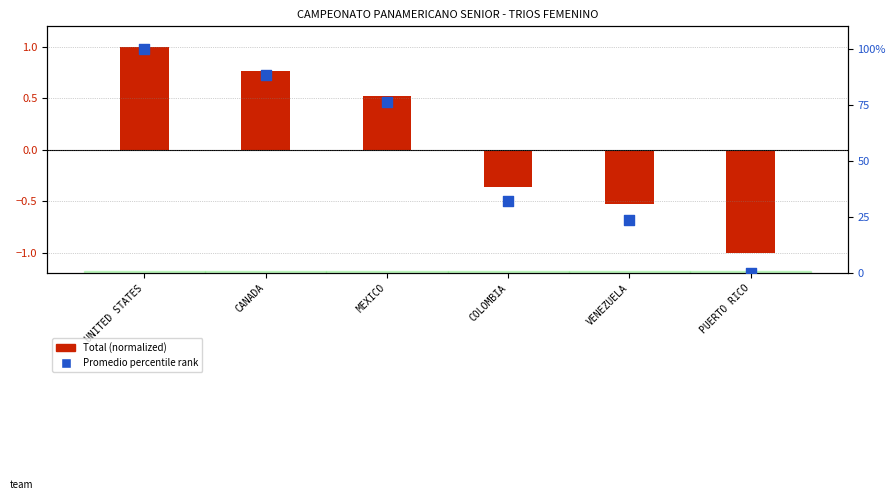

Which series reaches the maximum Y coordinate?

Promedio (percentile rank)